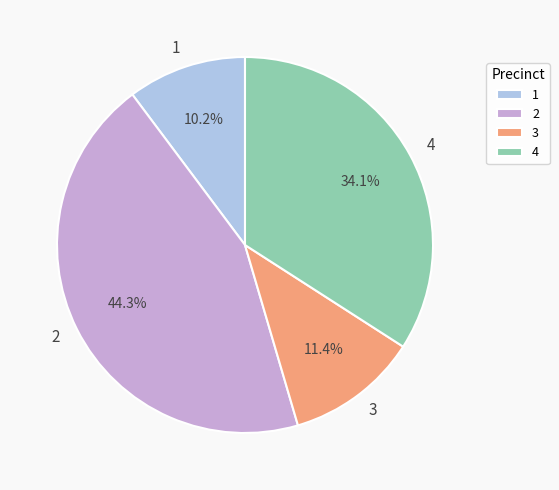

What is the ratio of the value at 3 to the value at 4?

0.3